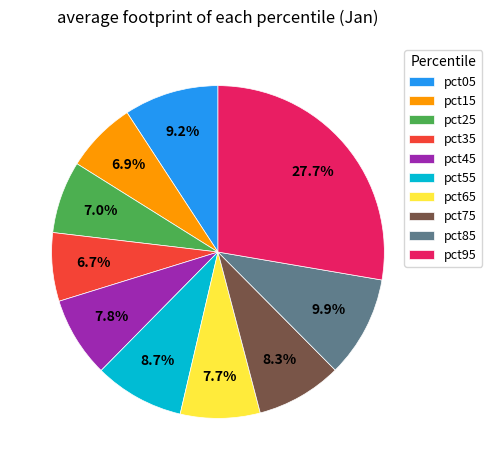

What is the total percentage of pct95 and pct15?

34.6%